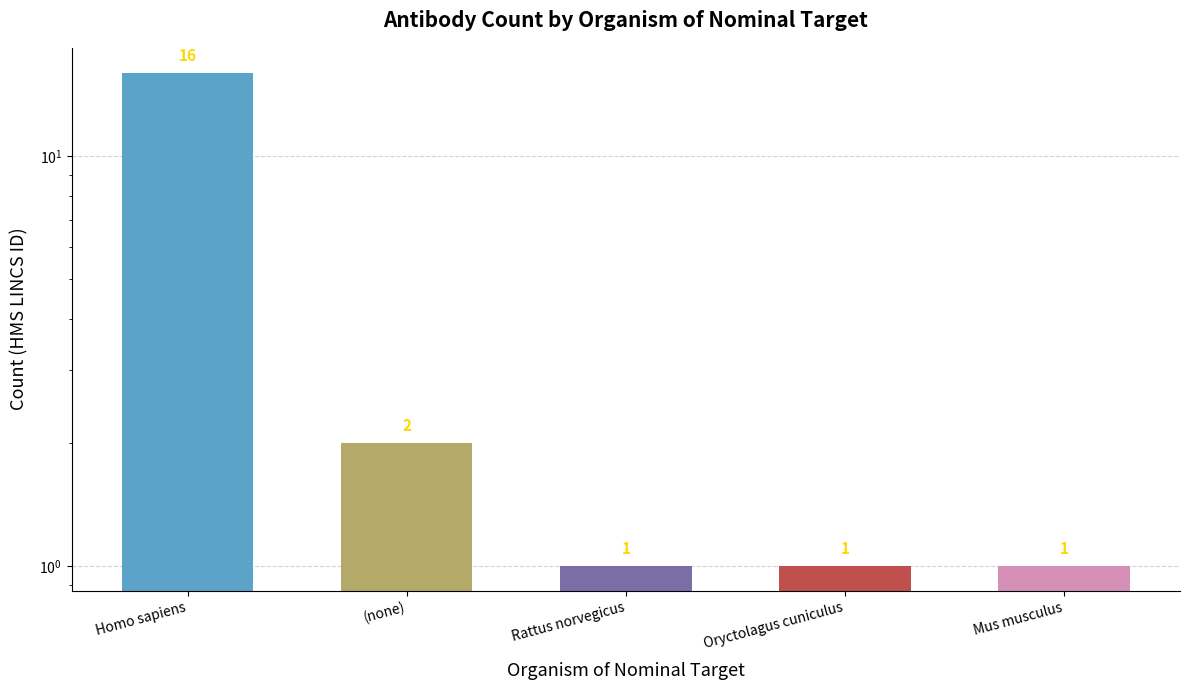

Reading right to left, extract all data points from this chart.

Mus musculus=1	Oryctolagus cuniculus=1	Rattus norvegicus=1	(none)=2	Homo sapiens=16